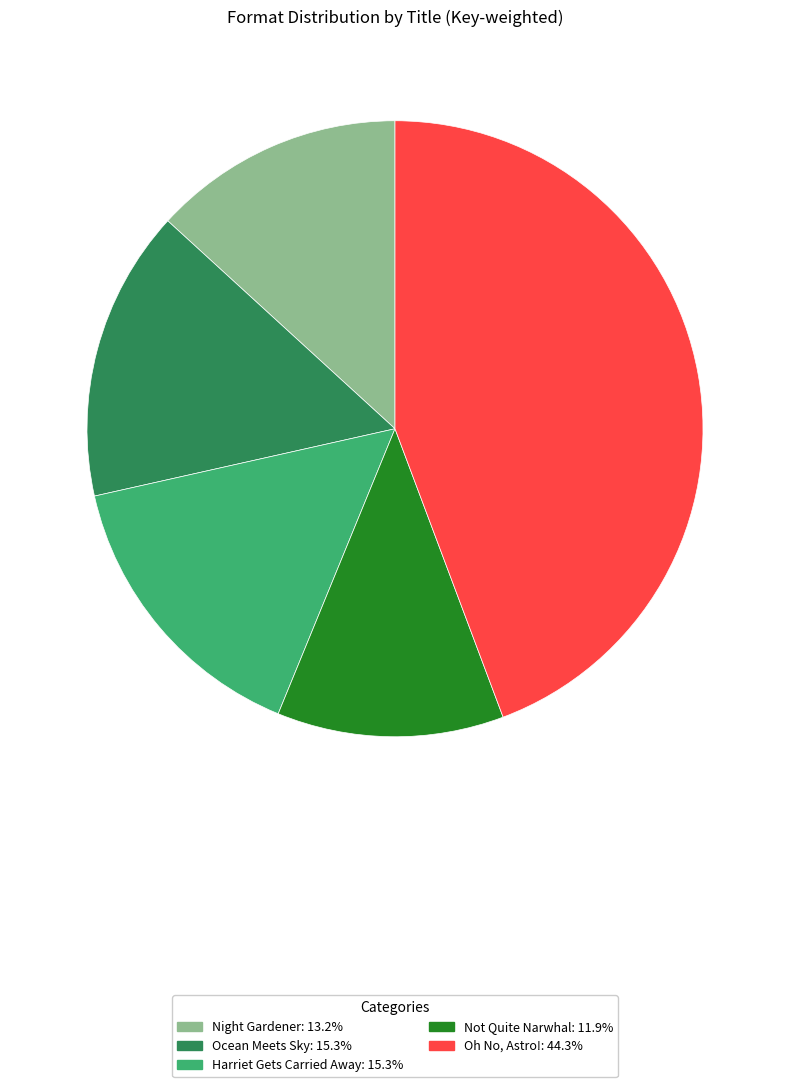

What is the ratio of the value at Harriet Gets Carried Away: 15.3% to the value at Oh No, Astro!: 44.3%?

0.3